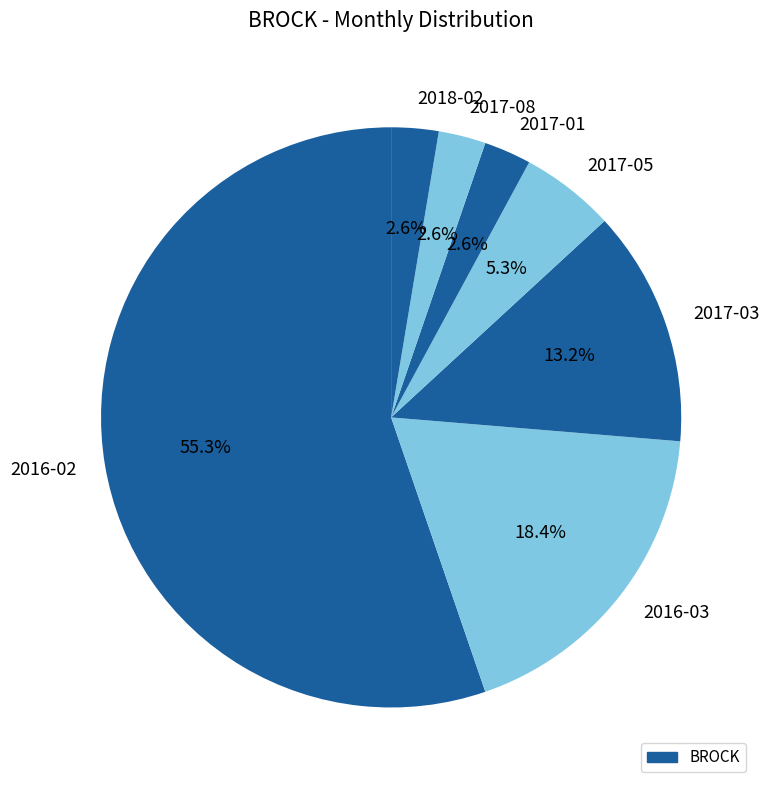

Count the number of slices in the pie.

7